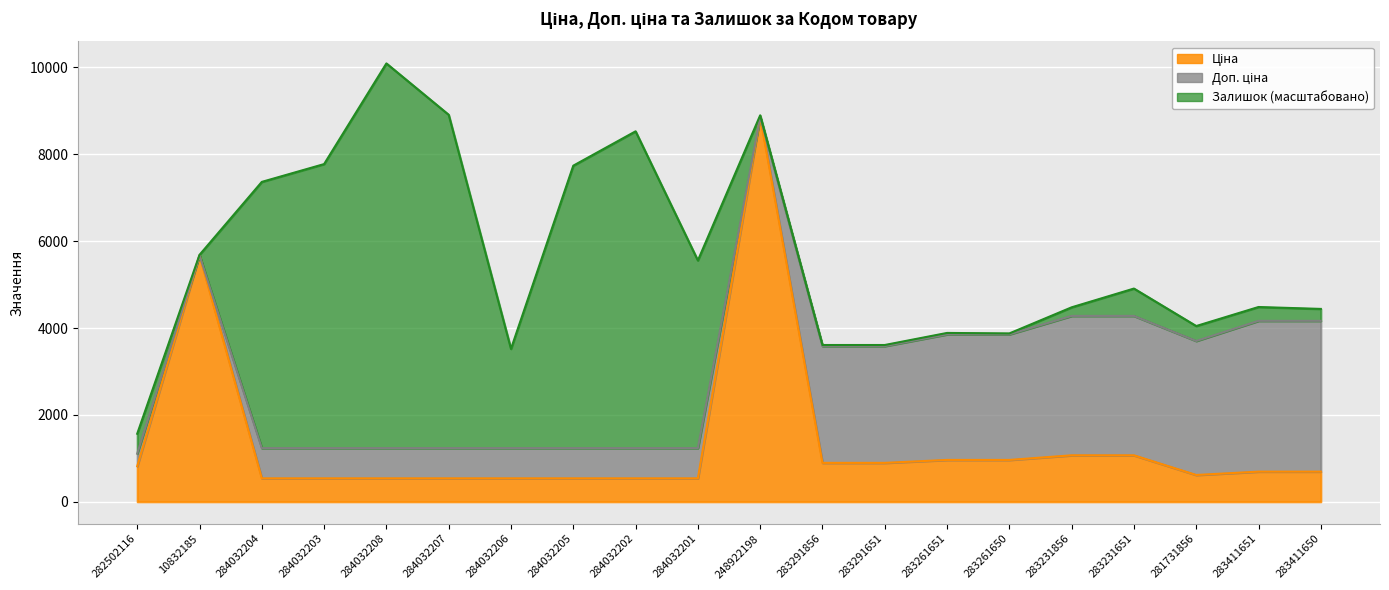

What is the total value across all series at 284032202?

8528.7